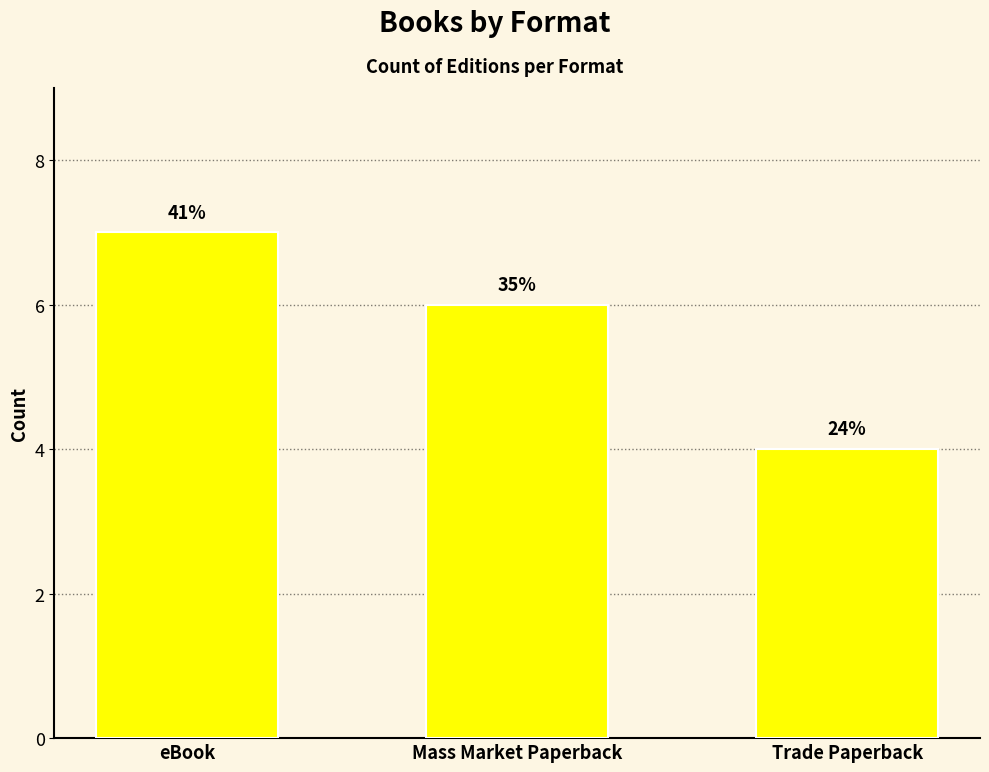

What is the value of the 2nd bar from the left?

6